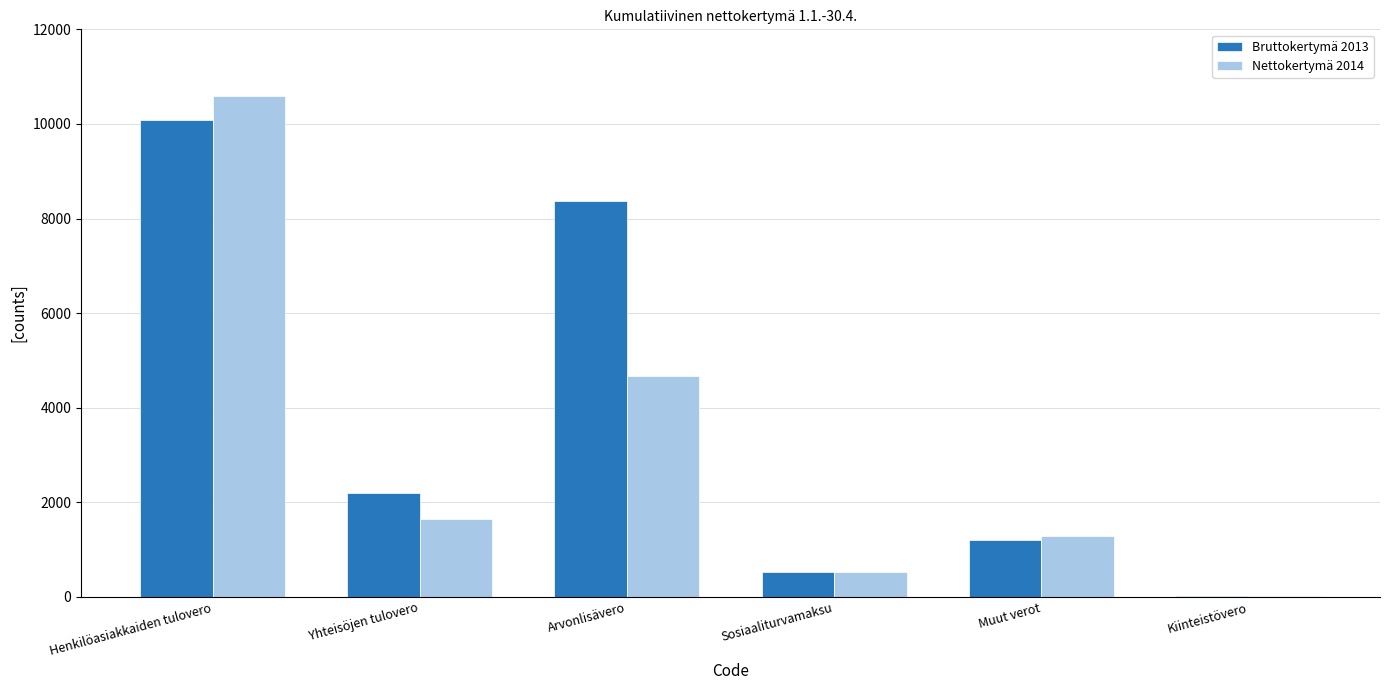

What is the greatest value displayed?

10593.6